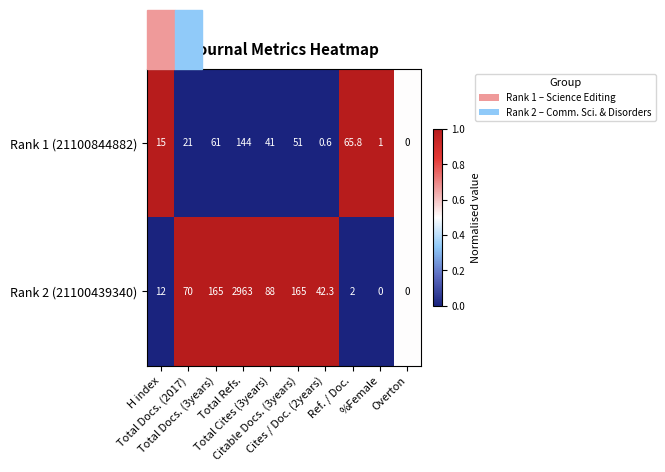

Rank the series by their average value, from lowest to highest.

Rank 1 (21100844882), Rank 2 (21100439340)